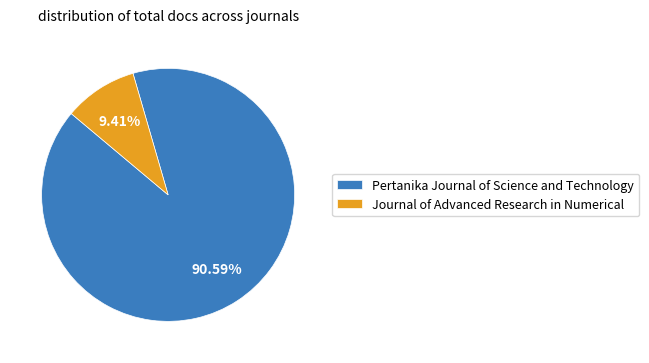

What is the ratio of the value at Pertanika Journal of Science and Technology to the value at Journal of Advanced Research in Numerical?

9.6